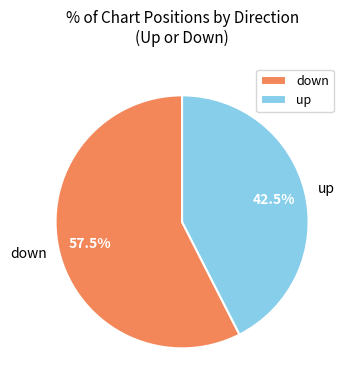

Rank the categories by value from highest to lowest.

down, up